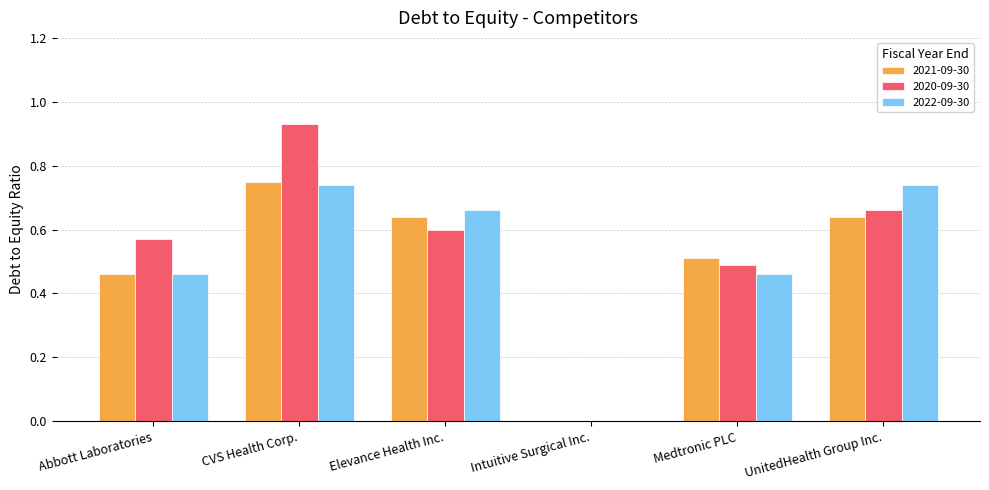

The 2021-09-30 series shows 0.3 at Elevance Health Inc.. True or false?

False